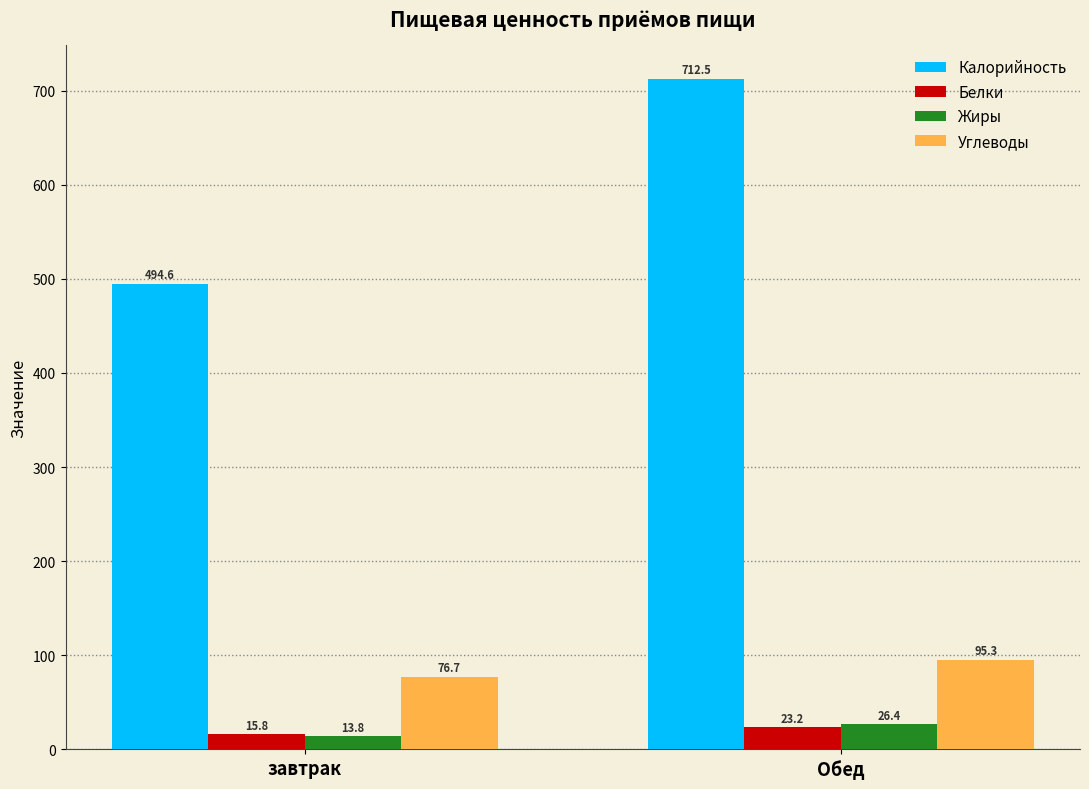

What is the sum of all Белки values?

39.0